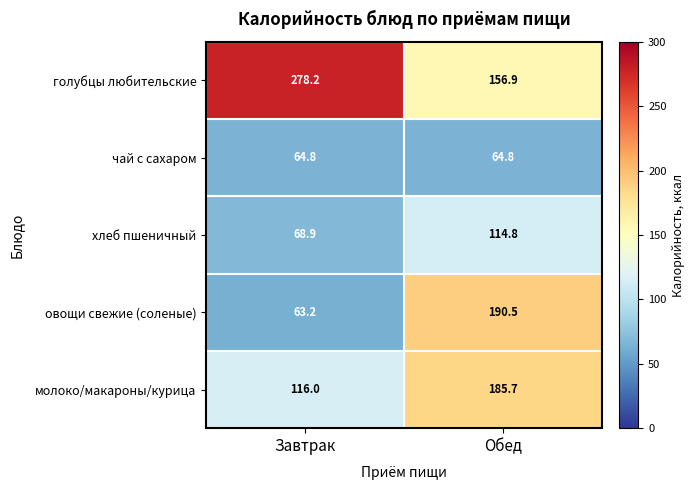

What is the average value of the чай с сахаром series?

64.8